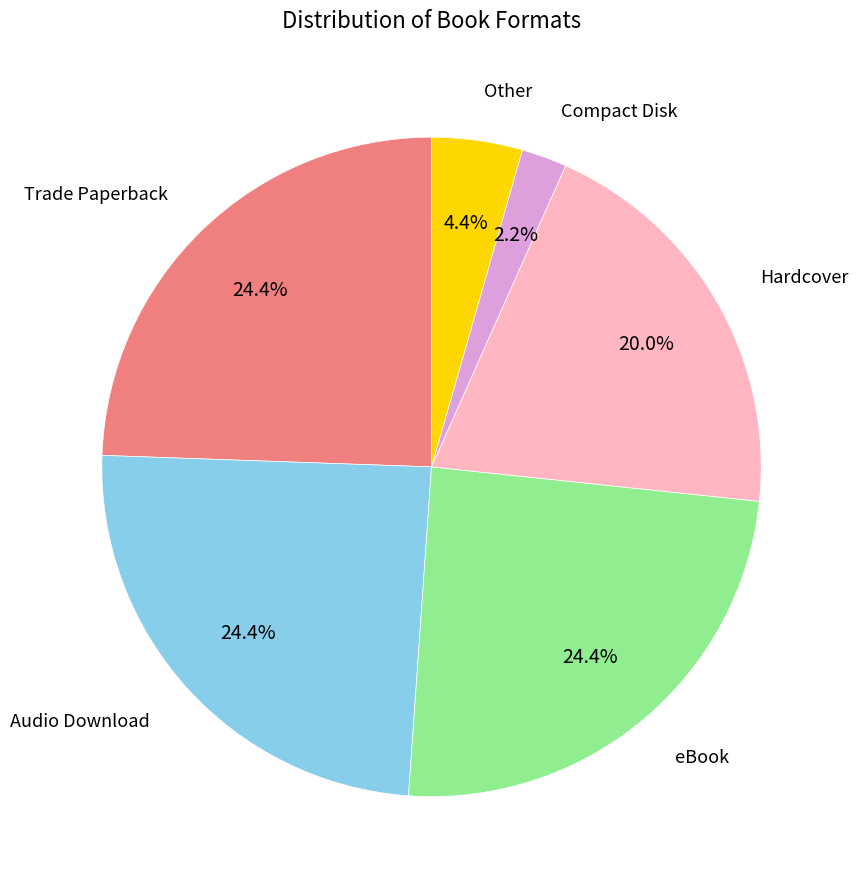

Is there a majority slice in this chart?

No